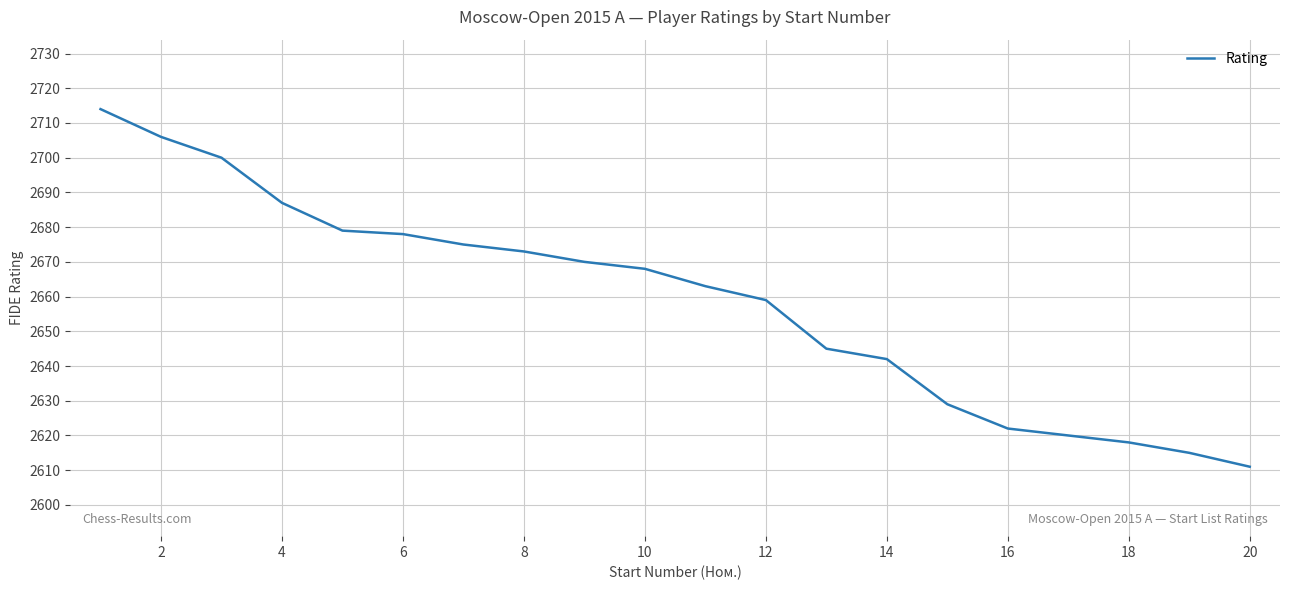

Does the chart display data point markers on the line(s)?

No